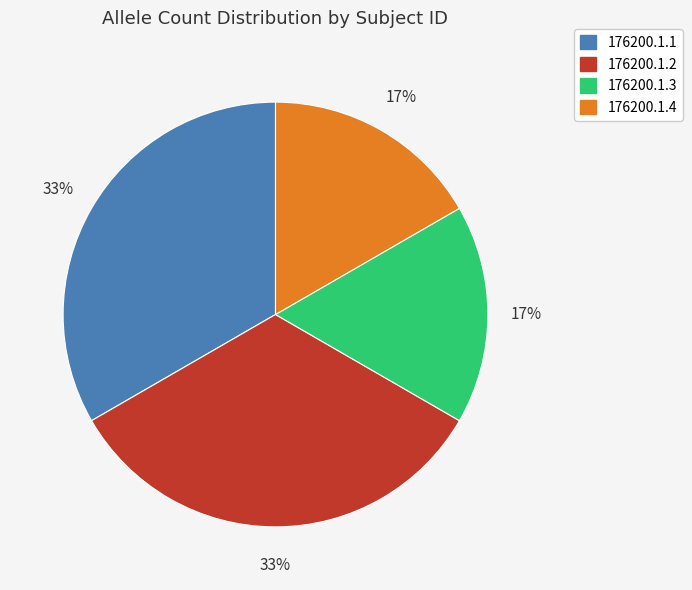

Does 176200.1.1 account for over 50% of the chart?

No